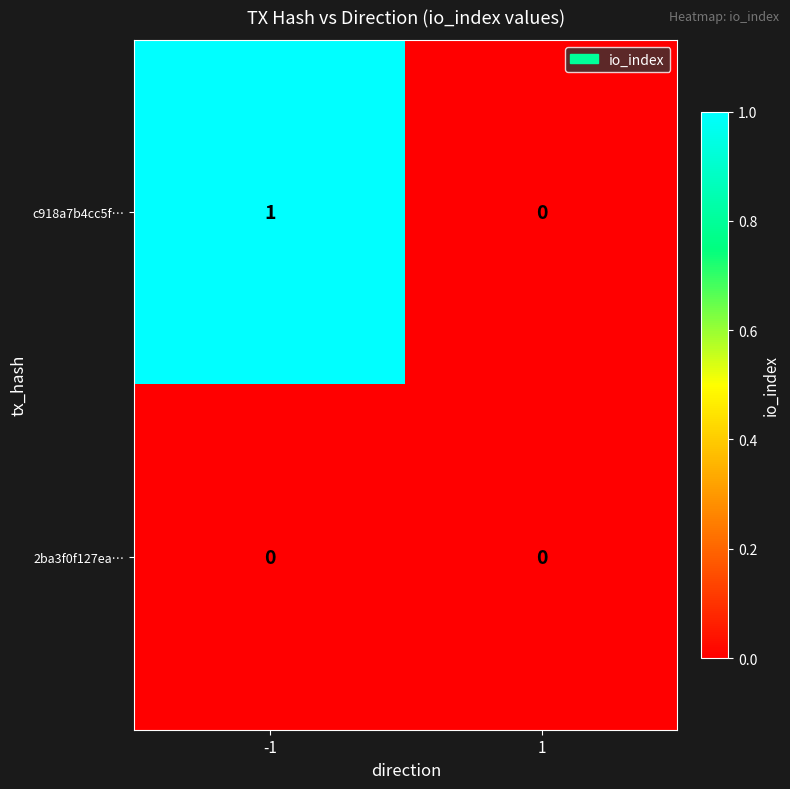

Which series has the widest spread of values?

c918a7b4cc5f…